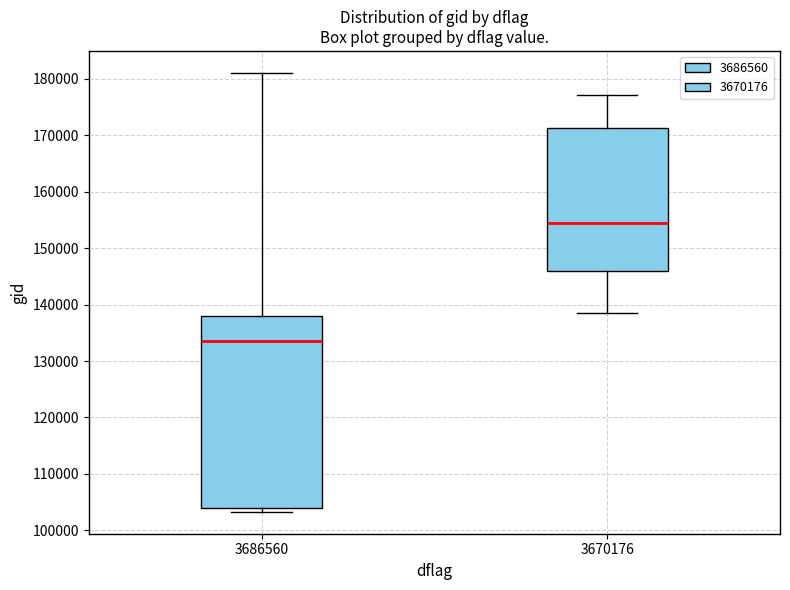

Which box has the highest median line?

3670176